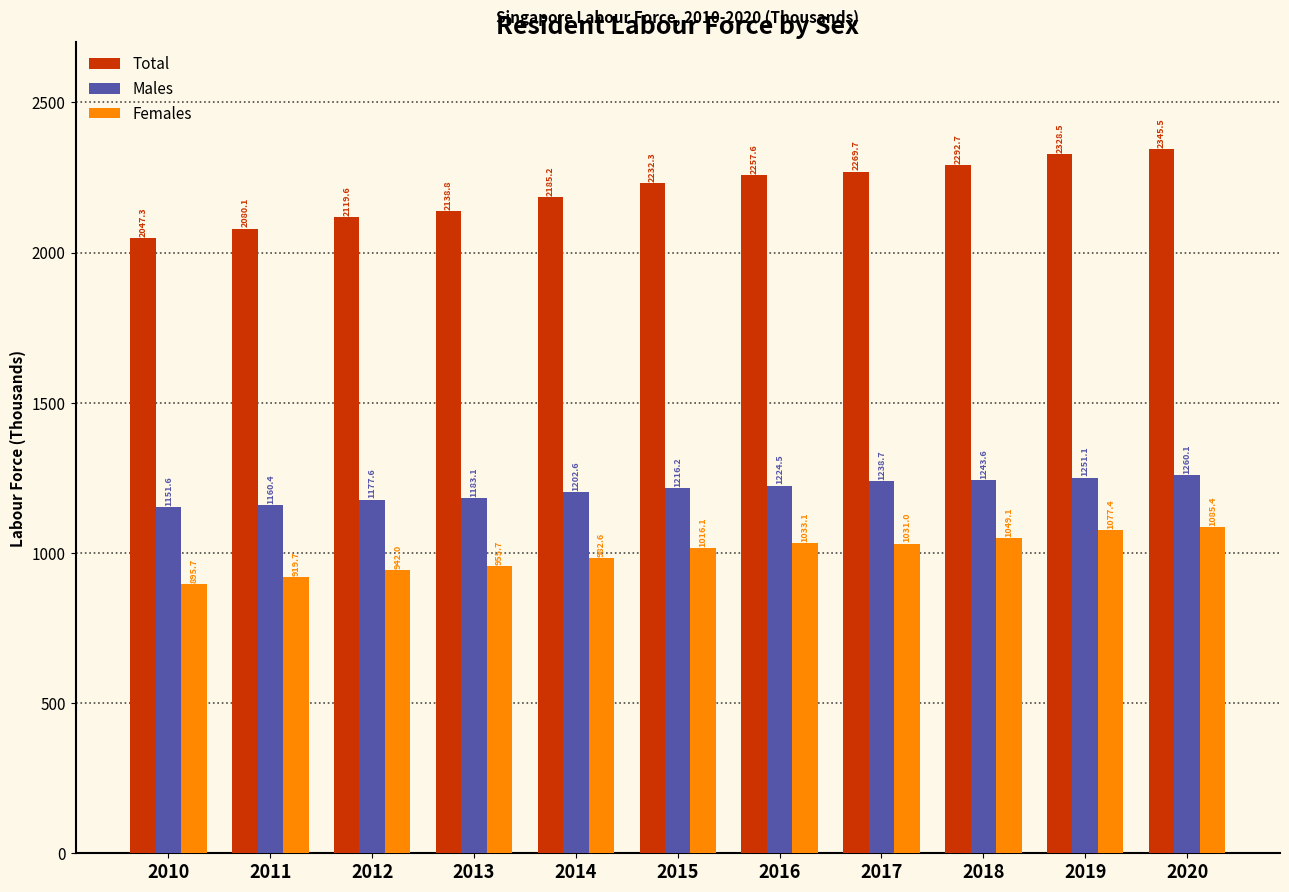

Reading right to left, transcribe all the data shown in this chart.

Total: 2345.5	2328.5	2292.7	2269.7	2257.6	2232.3	2185.2	2138.8	2119.6	2080.1	2047.3
Males: 1260.1	1251.1	1243.6	1238.7	1224.5	1216.2	1202.6	1183.1	1177.6	1160.4	1151.6
Females: 1085.4	1077.4	1049.1	1031.0	1033.1	1016.1	982.6	955.7	942.0	919.7	895.7